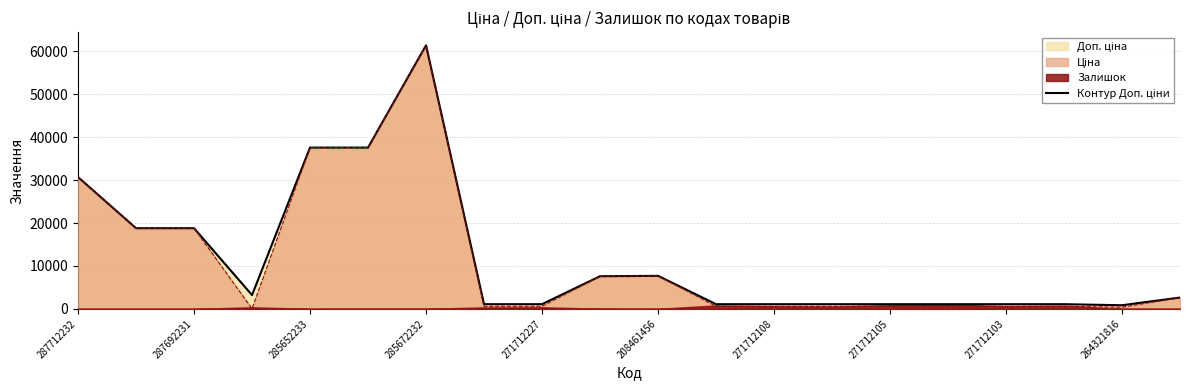

What value does the data have at 208461456?

7693.1